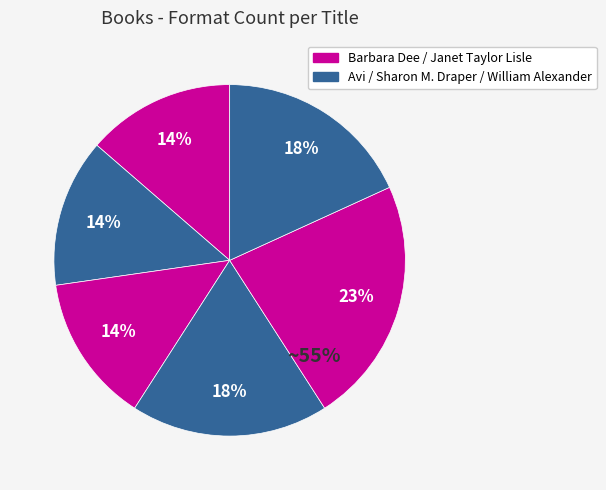

Is Stella by Starlight the majority of the pie?

No